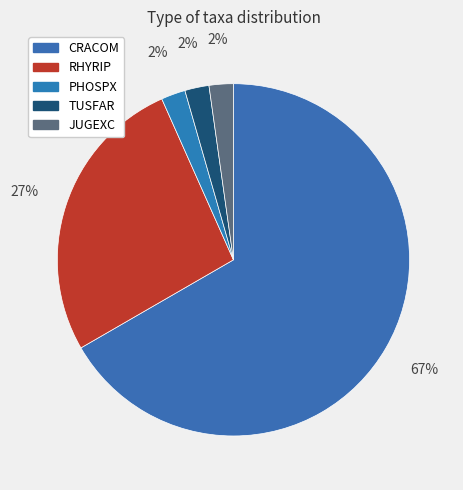

Is there any slice that represents more than half of the pie?

Yes